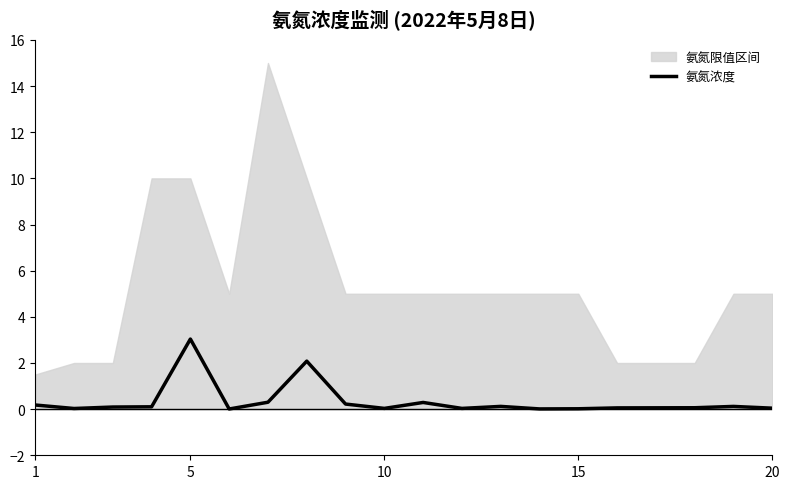

What is the maximum value for 氨氮浓度?

3.0